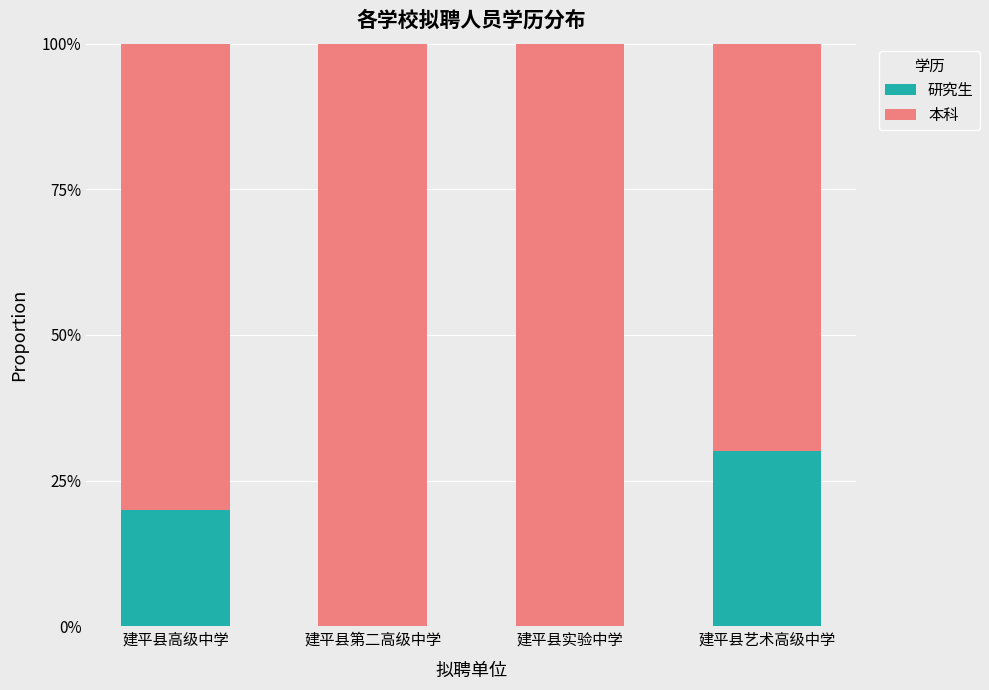

True or false: 研究生 has a value of 0.2 at 建平县高级中学.

True